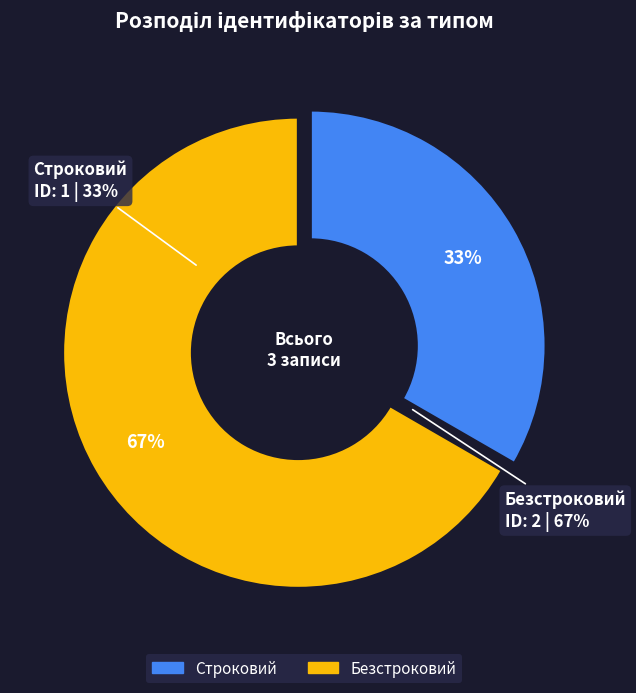

True or false: Строковий accounts for 19% of the total.

False